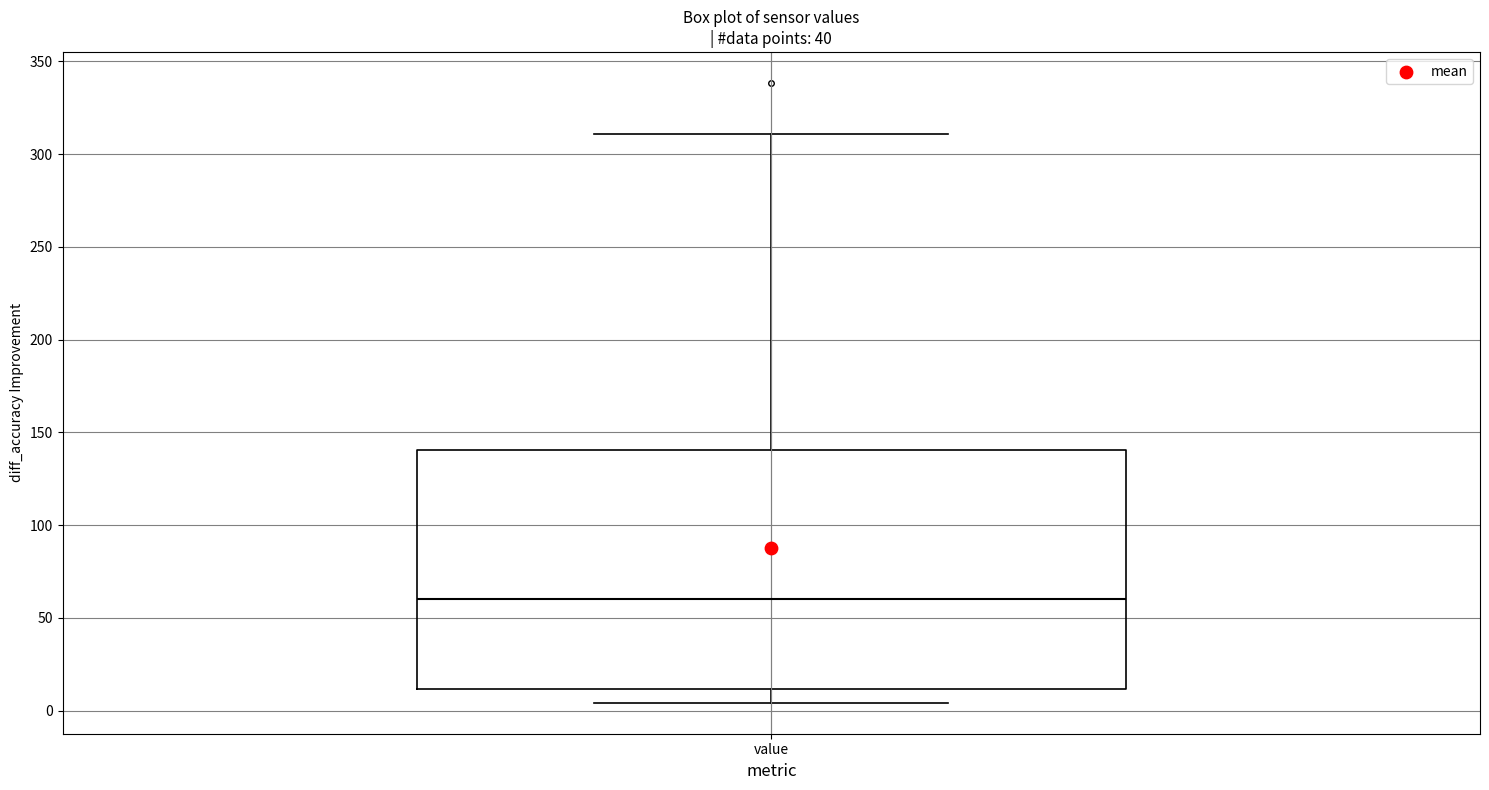

Transcribe this box plot: give where the median line is, the range the box spans, and where the two whiskers end, as read against the y-axis. The values are not printed on the chart, so give them approximately, as read against the axis.

median 60, box 10 to 140, whiskers 5 to 310